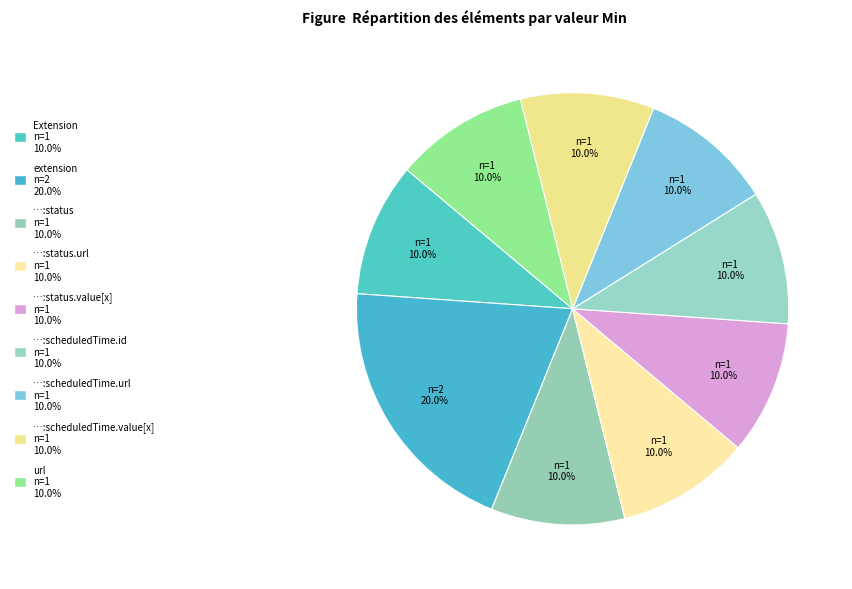

How many slices are in this pie chart?

9